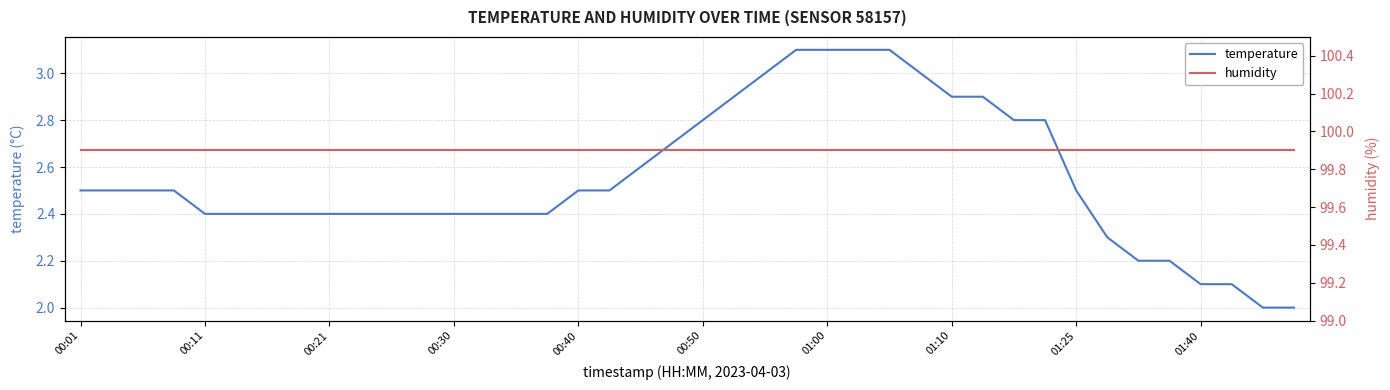

Which series has the largest total across all categories?

humidity